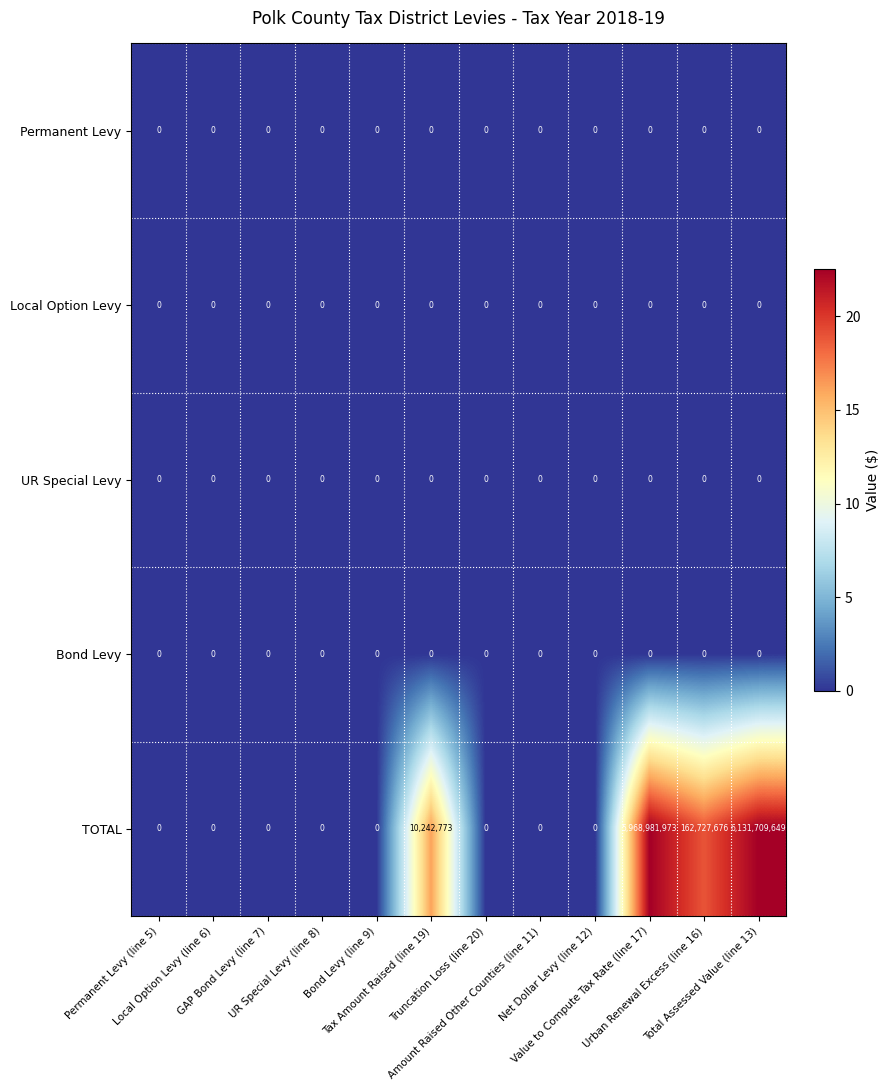

Which series changed the most between Tax Amount Raised (line 19) and Value to Compute Tax Rate (line 17)?

TOTAL